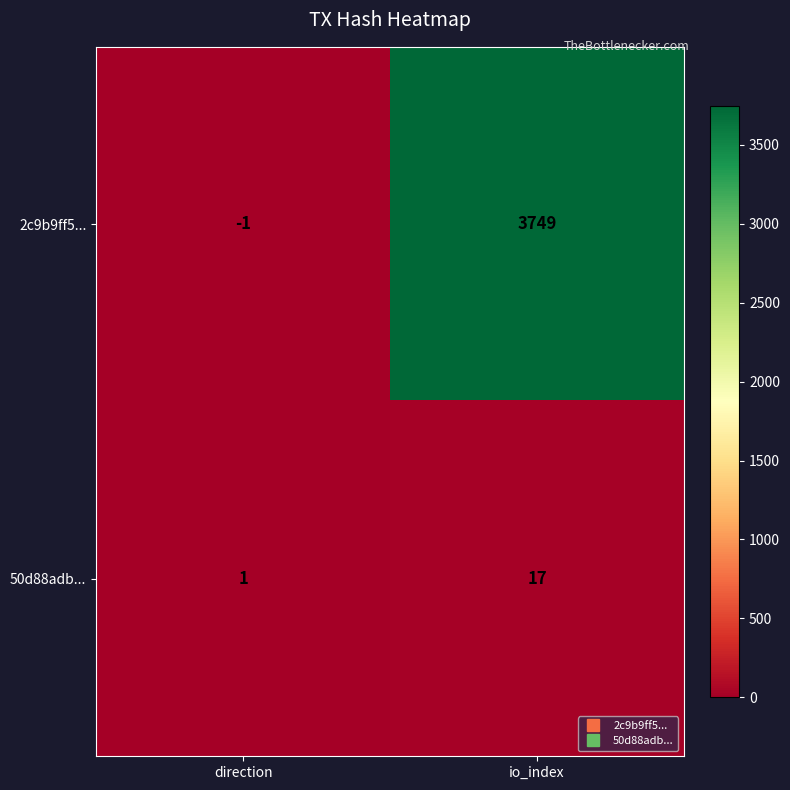

The 2c9b9ff5... series shows 5887 at io_index. True or false?

False